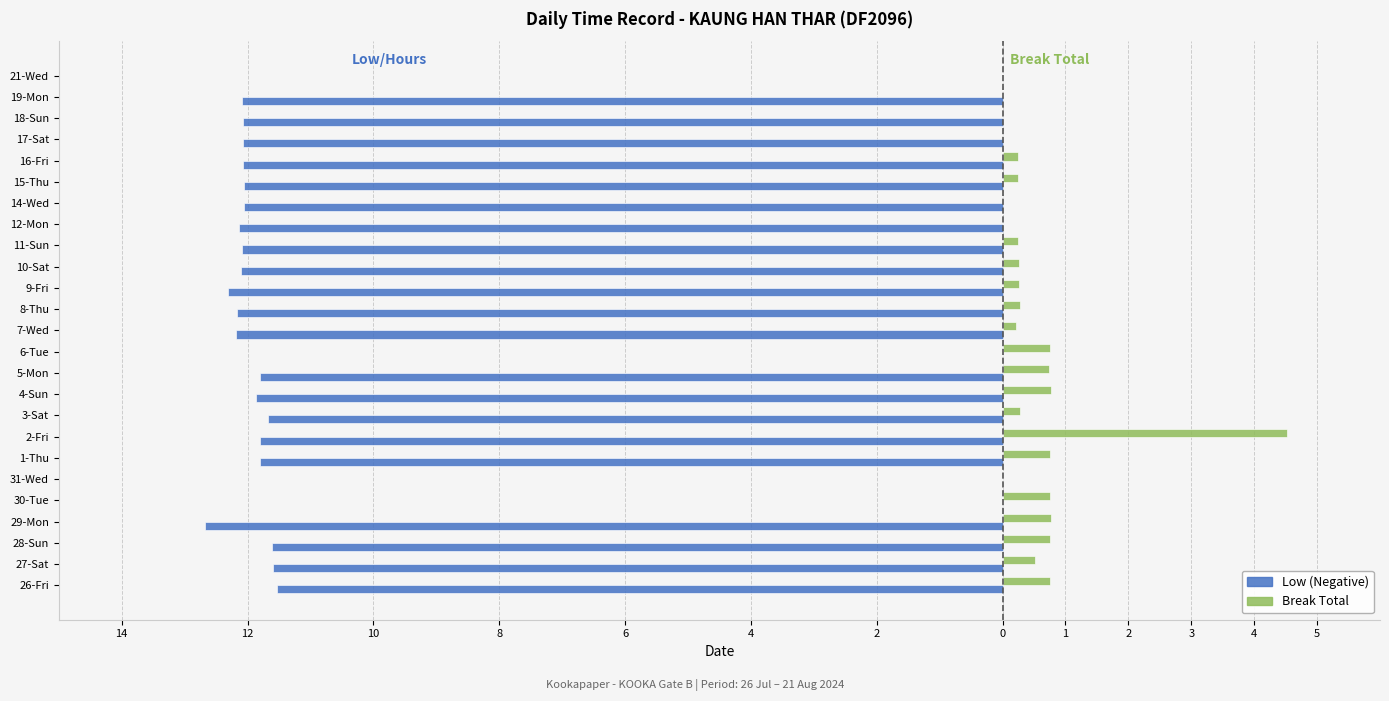

What are all the series names shown in the legend?

Low (Negative), Break Total